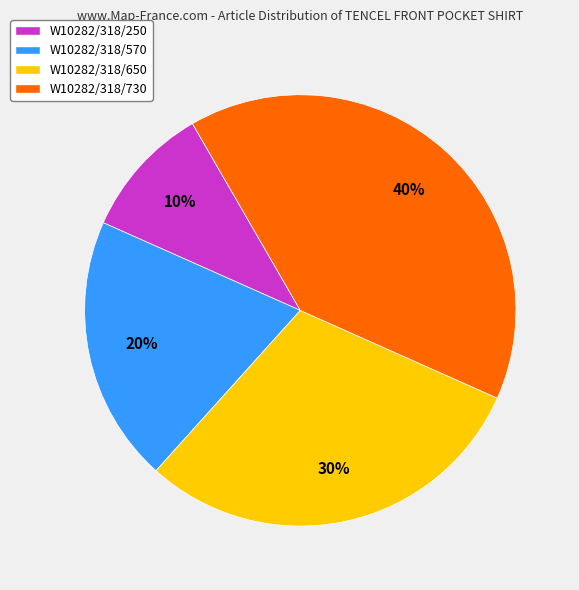

To the nearest percent, what is the average slice percentage?

25%